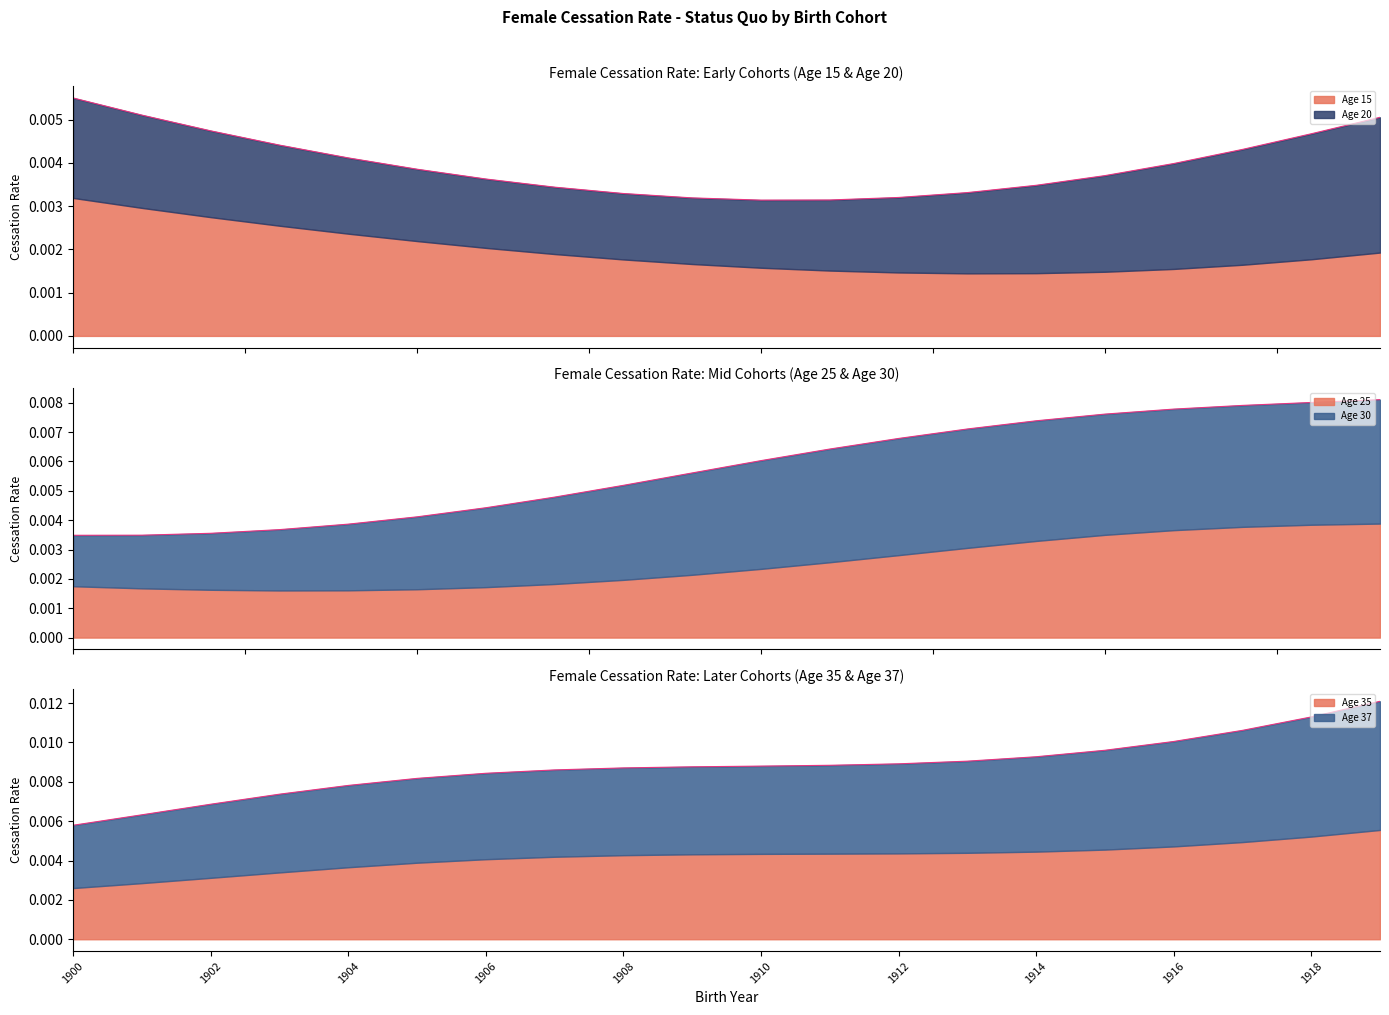

Reading left to right, transcribe all the data shown in this chart.

Age 15: 1900=0.0	1901=0.0	1902=0.0	1903=0.0	1904=0.0	1905=0.0	1906=0.0	1907=0.0	1908=0.0	1909=0.0	1910=0.0	1911=0.0	1912=0.0	1913=0.0	1914=0.0	1915=0.0	1916=0.0	1917=0.0	1918=0.0	1919=0.0
Age 20: 1900=0.0	1901=0.0	1902=0.0	1903=0.0	1904=0.0	1905=0.0	1906=0.0	1907=0.0	1908=0.0	1909=0.0	1910=0.0	1911=0.0	1912=0.0	1913=0.0	1914=0.0	1915=0.0	1916=0.0	1917=0.0	1918=0.0	1919=0.0
Age 25: 1900=0.0	1901=0.0	1902=0.0	1903=0.0	1904=0.0	1905=0.0	1906=0.0	1907=0.0	1908=0.0	1909=0.0	1910=0.0	1911=0.0	1912=0.0	1913=0.0	1914=0.0	1915=0.0	1916=0.0	1917=0.0	1918=0.0	1919=0.0
Age 30: 1900=0.0	1901=0.0	1902=0.0	1903=0.0	1904=0.0	1905=0.0	1906=0.0	1907=0.0	1908=0.0	1909=0.0	1910=0.0	1911=0.0	1912=0.0	1913=0.0	1914=0.0	1915=0.0	1916=0.0	1917=0.0	1918=0.0	1919=0.0
Age 35: 1900=0.0	1901=0.0	1902=0.0	1903=0.0	1904=0.0	1905=0.0	1906=0.0	1907=0.0	1908=0.0	1909=0.0	1910=0.0	1911=0.0	1912=0.0	1913=0.0	1914=0.0	1915=0.0	1916=0.0	1917=0.0	1918=0.0	1919=0.0
Age 37: 1900=0.0	1901=0.0	1902=0.0	1903=0.0	1904=0.0	1905=0.0	1906=0.0	1907=0.0	1908=0.0	1909=0.0	1910=0.0	1911=0.0	1912=0.0	1913=0.0	1914=0.0	1915=0.0	1916=0.0	1917=0.0	1918=0.0	1919=0.0